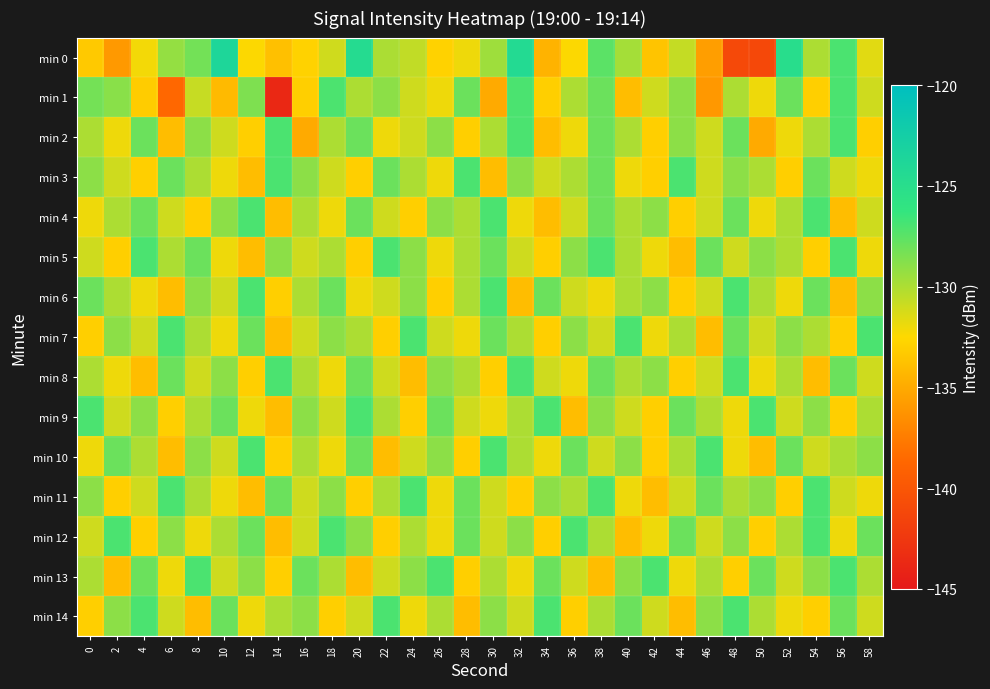

What is the difference between the highest and lowest values at 36?

7.0